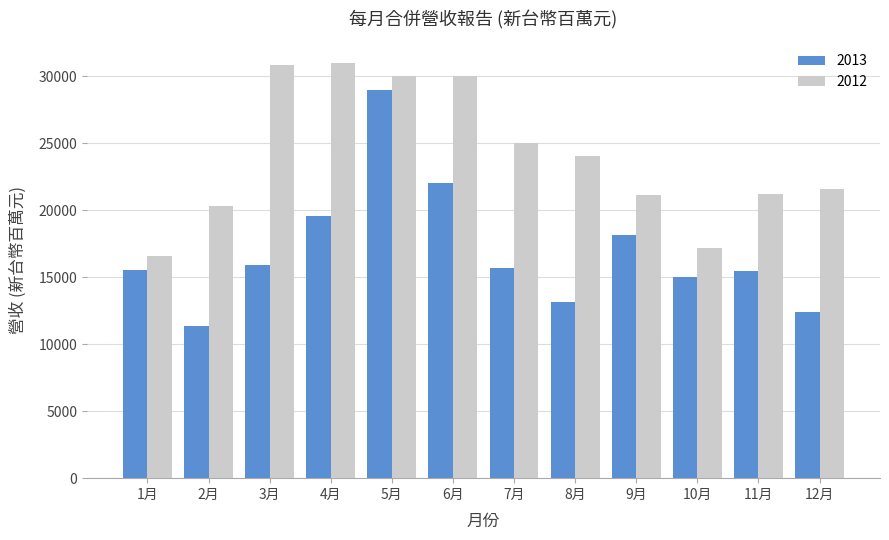

What is the difference between the second highest and second lowest values in the 2012 series?

13666.2